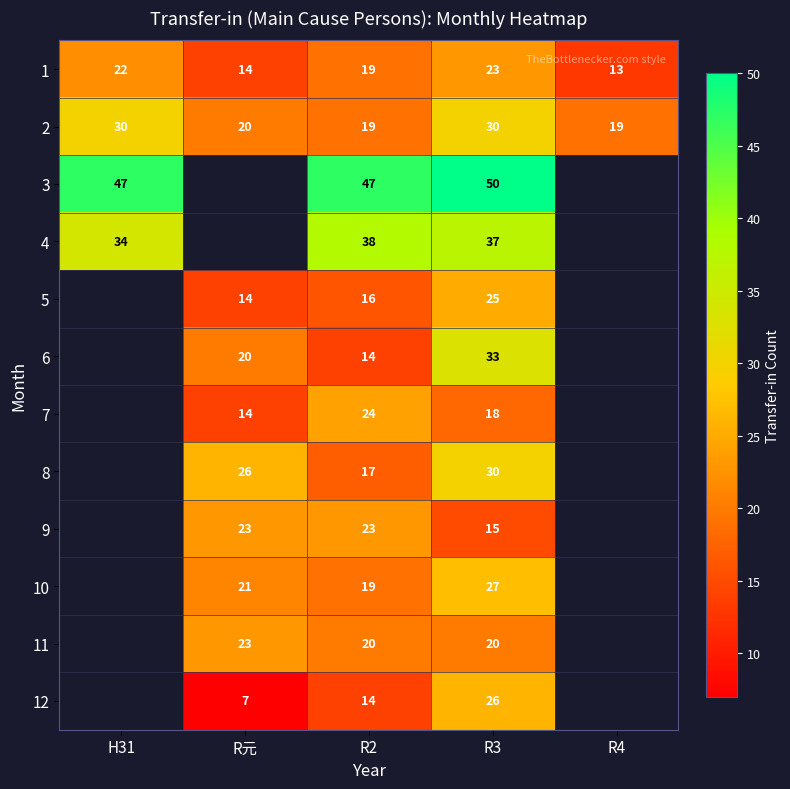

What is the maximum value for 2?

30